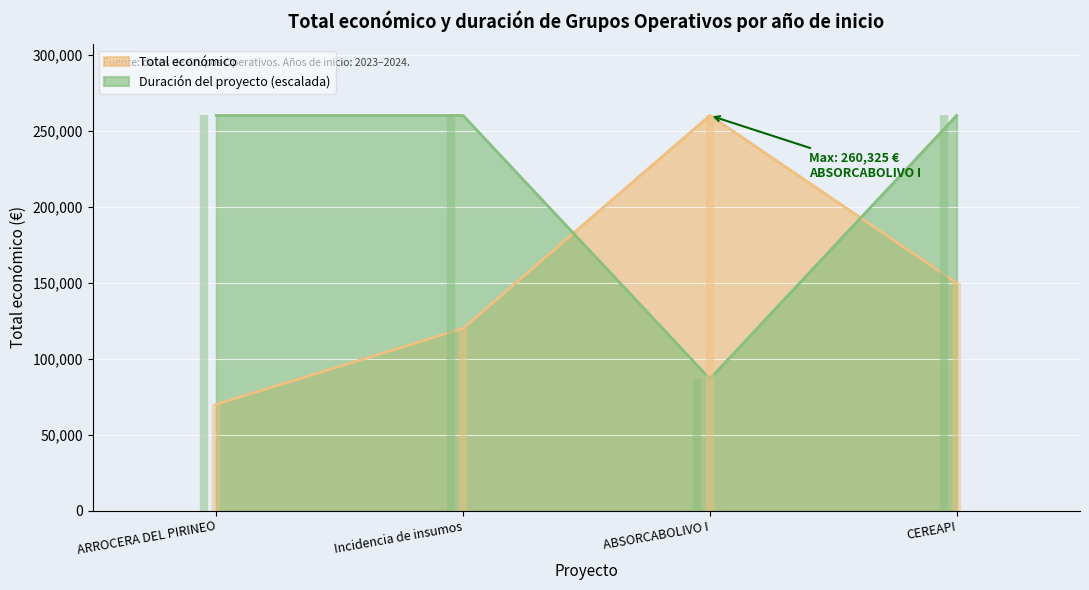

How many intersections are there between Total económico and Duración del proyecto (escalada)?

2